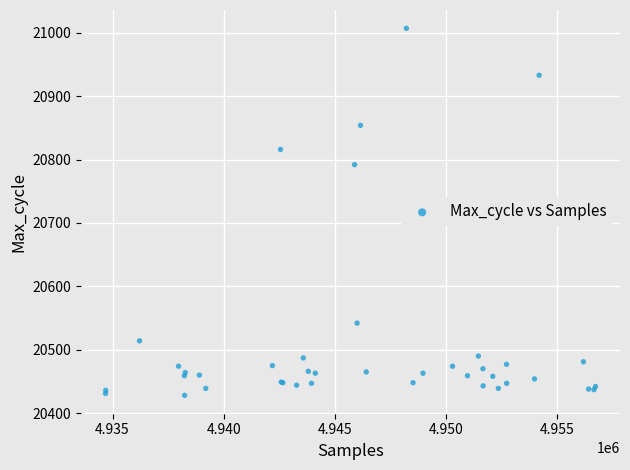

What Y value in the scatter plot is closest to 20717?

20792